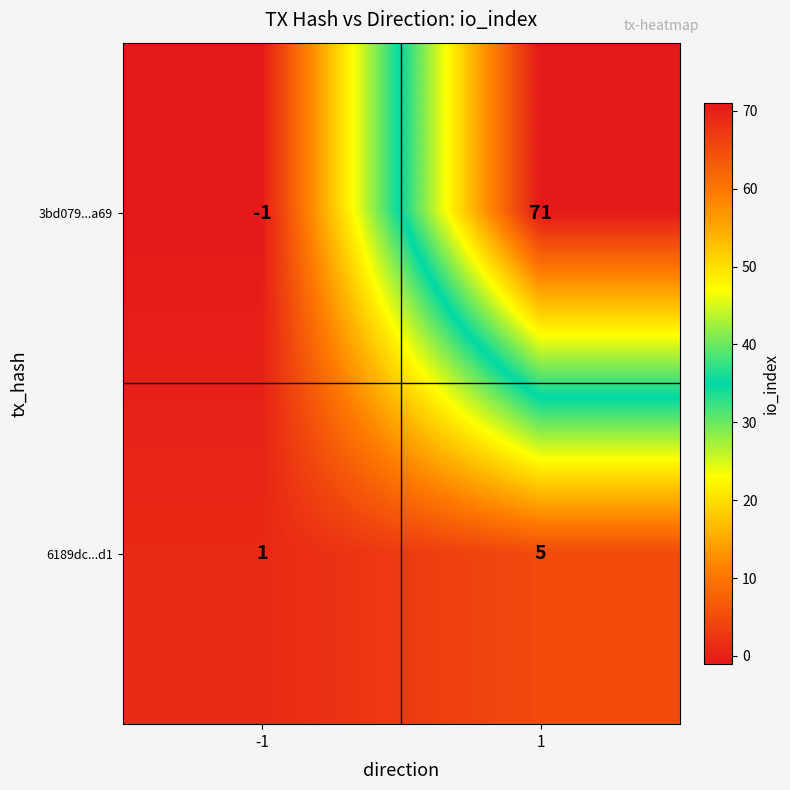

Reading right to left, what are all the values shown in this chart?

3bd079...a69: 71	-1
6189dc...d1: 5	1